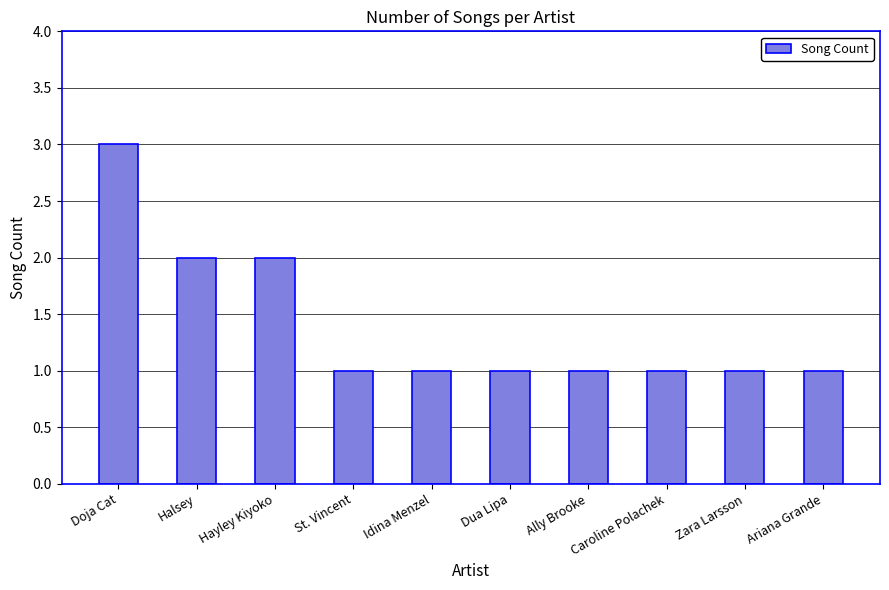

What position from the right is Ally Brooke?

4